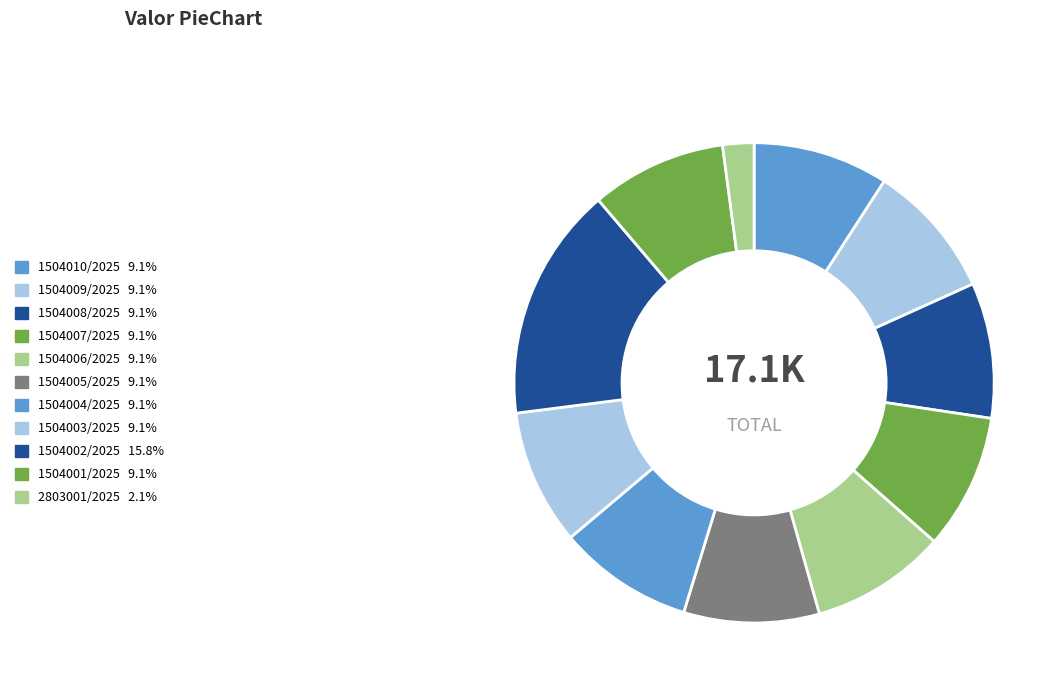

Which slice is the smallest?

2803001/2025